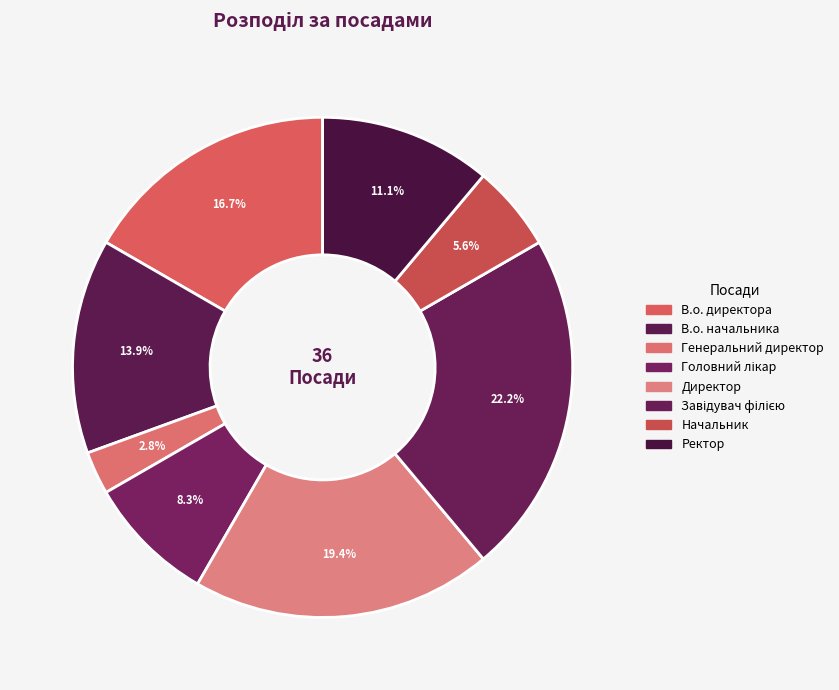

Is В.о. начальника the majority of the pie?

No